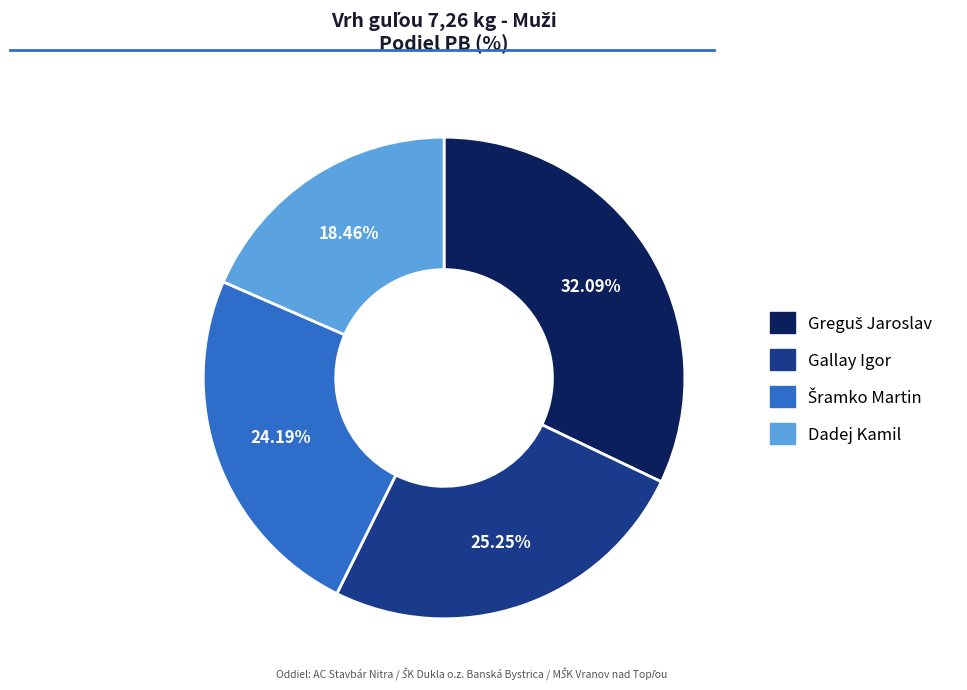

Which category has the smallest portion of the pie?

Dadej Kamil